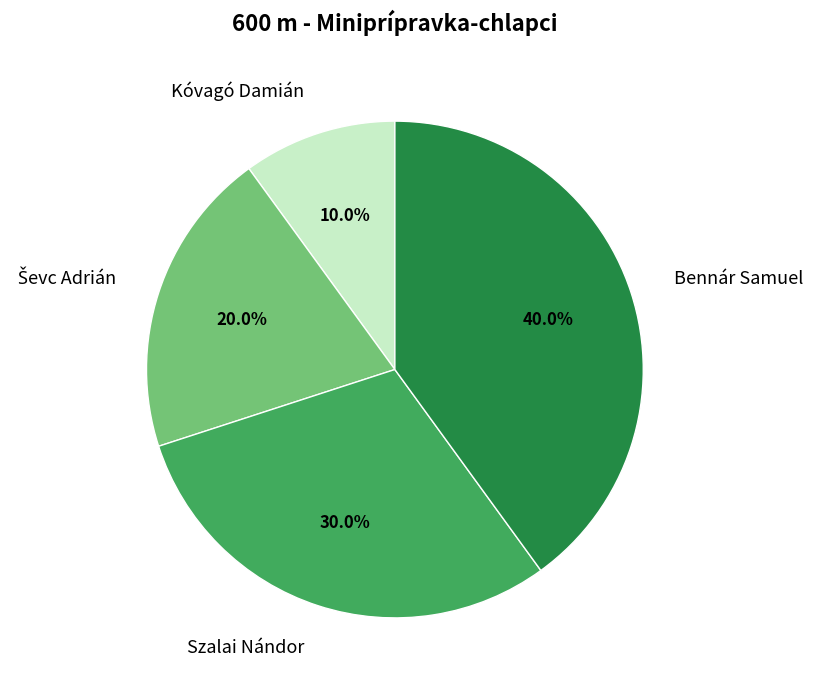

What is the total percentage of Kóvagó Damián and Szalai Nándor?

40.0%